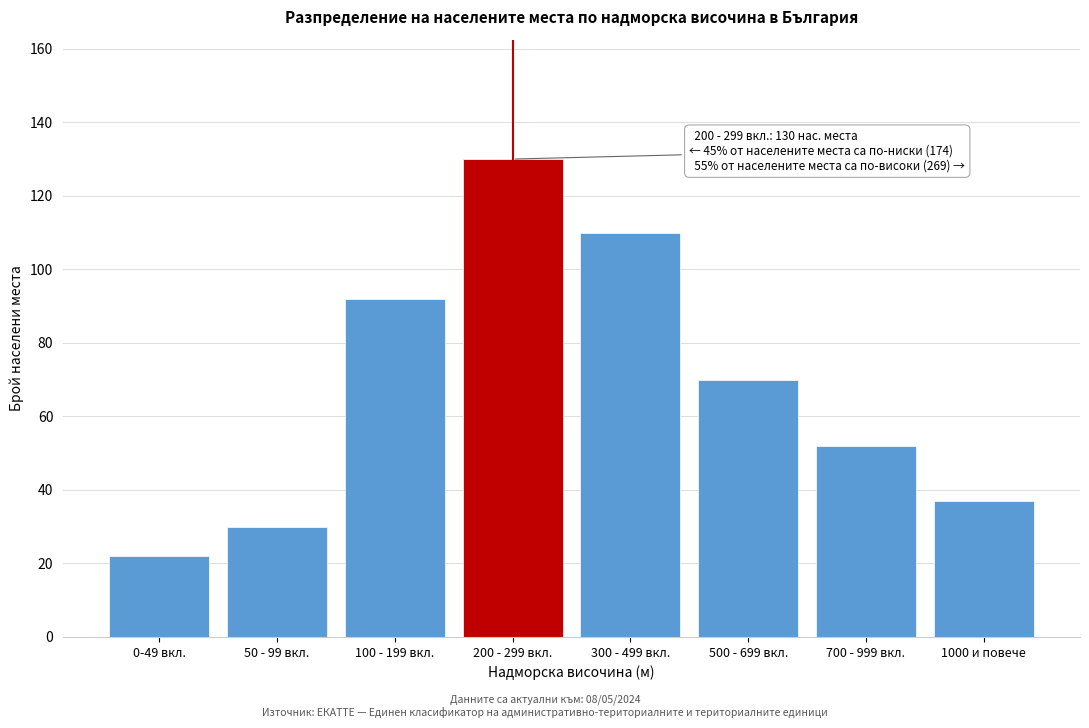

Reading right to left, transcribe all the data shown in this chart.

37	52	70	110	130	92	30	22